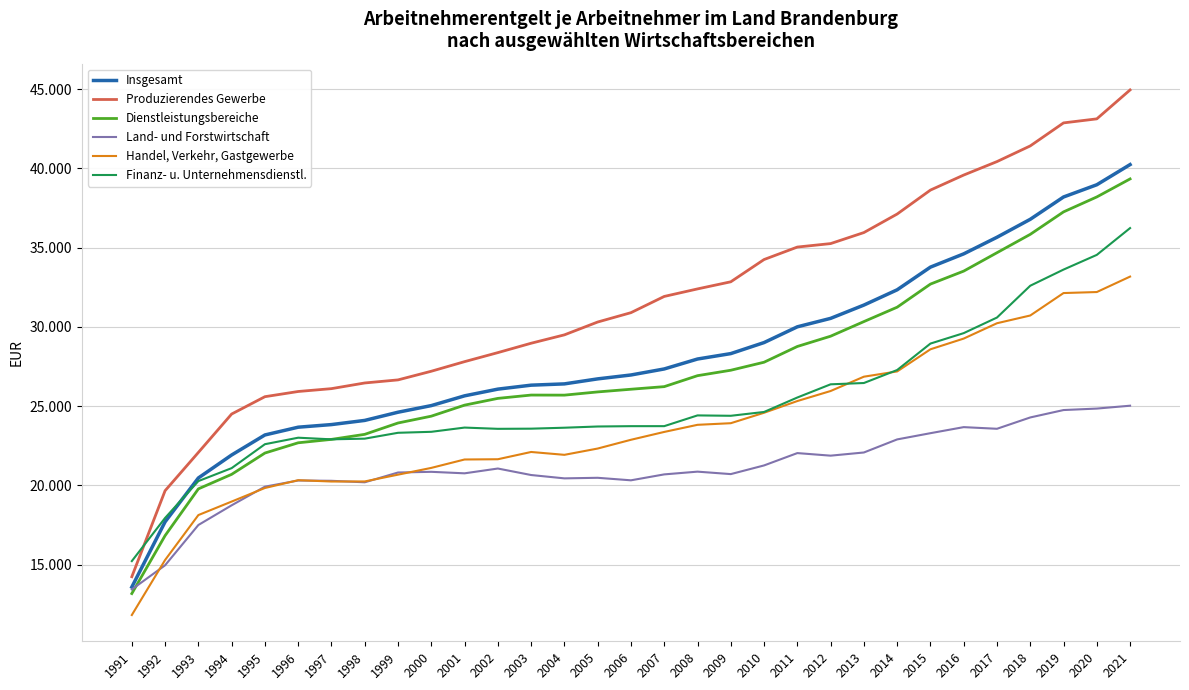

Rank the series at 2008 from lowest to highest value.

Land- und Forstwirtschaft, Handel, Verkehr, Gastgewerbe, Finanz- u. Unternehmensdienstl., Dienstleistungsbereiche, Insgesamt, Produzierendes Gewerbe